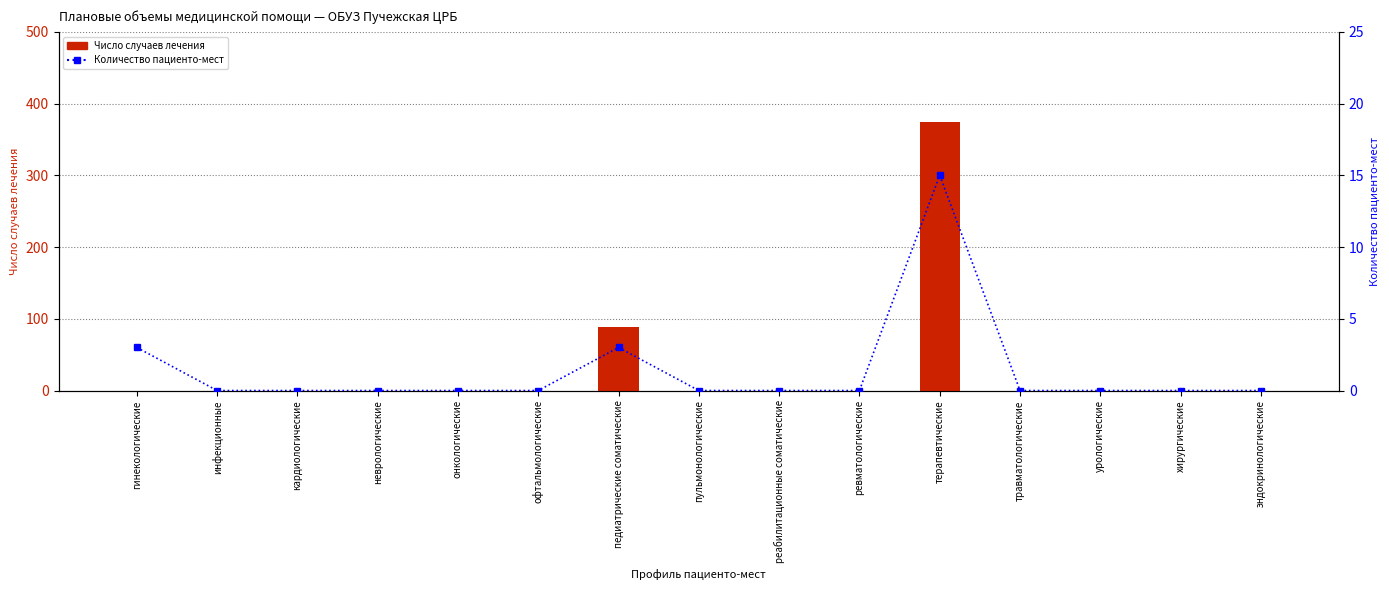

Is it true that Количество пациенто-мест equals -9 at пульмонологические?

False